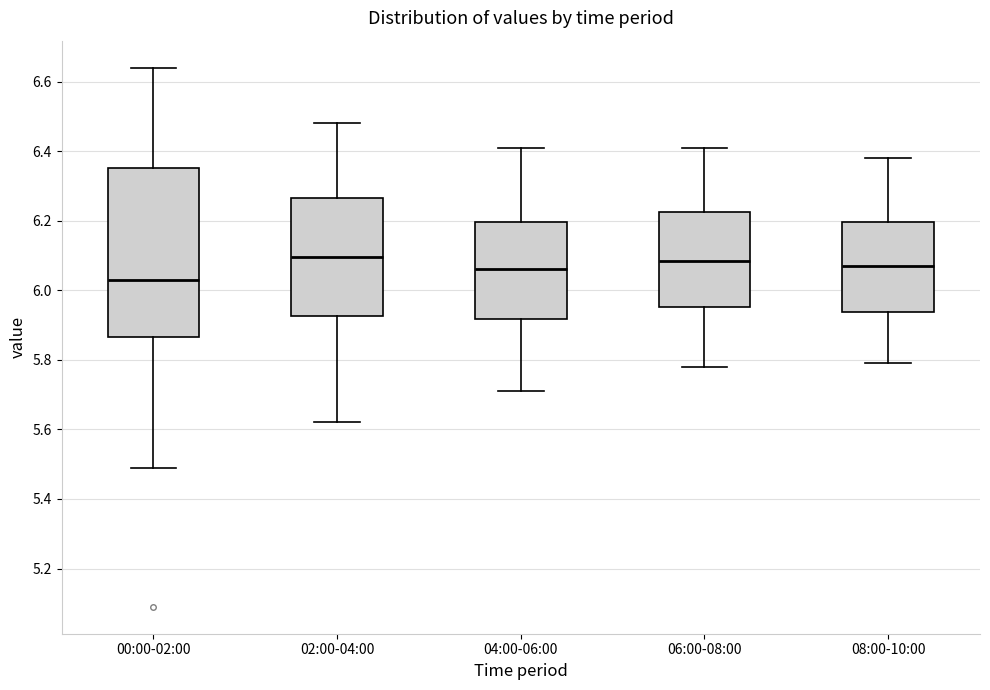

Reading left to right, transcribe this box plot: for each box, give where its median line is, the range the box spans, and where its two whiskers end, as read against the y-axis. The values are not printed on the chart, so give them approximately, as read against the axis.

00:00-02:00: median 6.04, box 5.86 to 6.36, whiskers 5.50 to 6.64
02:00-04:00: median 6.10, box 5.92 to 6.26, whiskers 5.62 to 6.48
04:00-06:00: median 6.06, box 5.92 to 6.20, whiskers 5.72 to 6.42
06:00-08:00: median 6.08, box 5.96 to 6.22, whiskers 5.78 to 6.42
08:00-10:00: median 6.08, box 5.94 to 6.20, whiskers 5.80 to 6.38